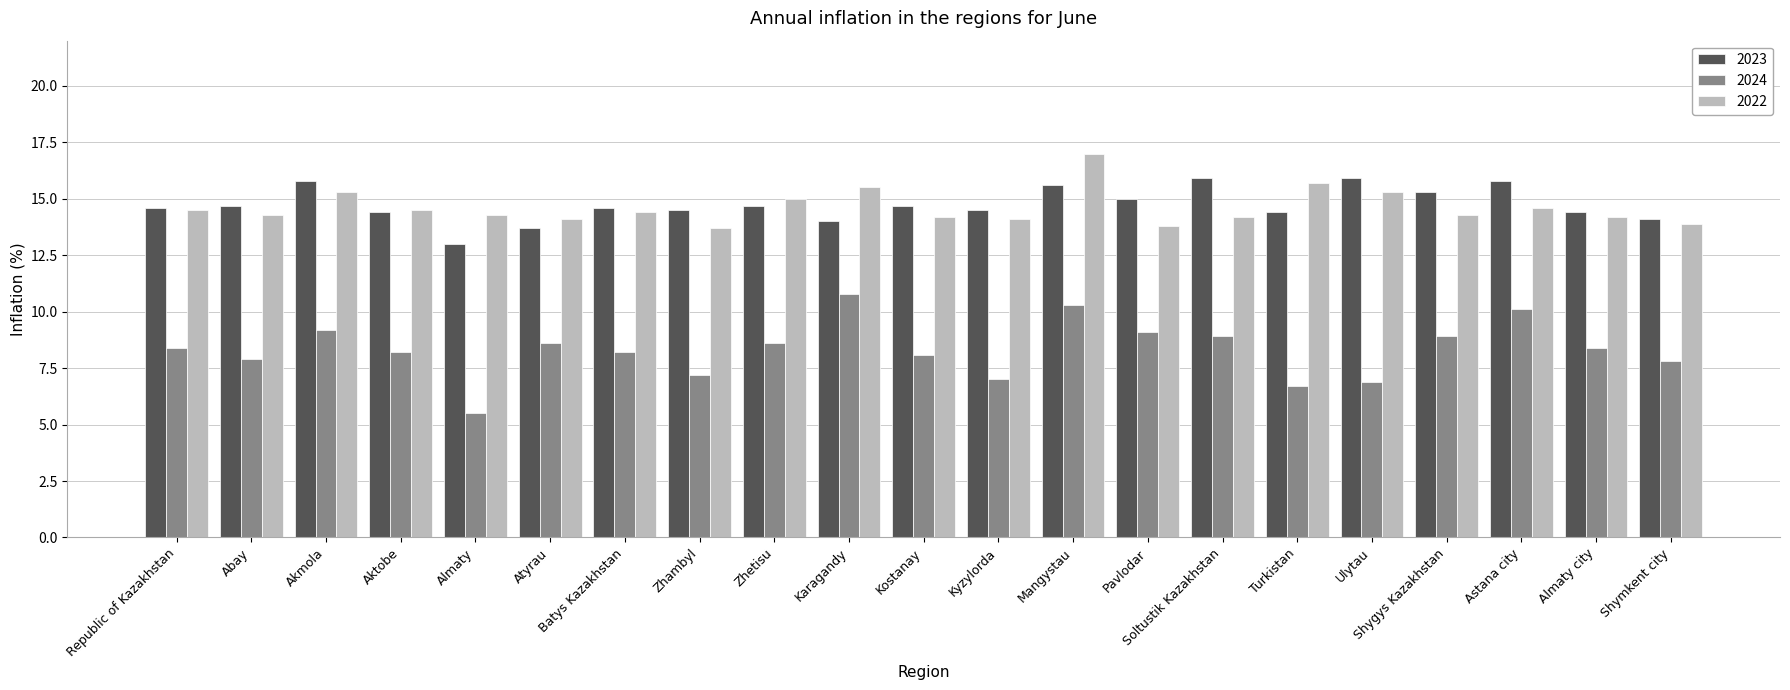

What is the label of the 10th bar from the right?

Kyzylorda